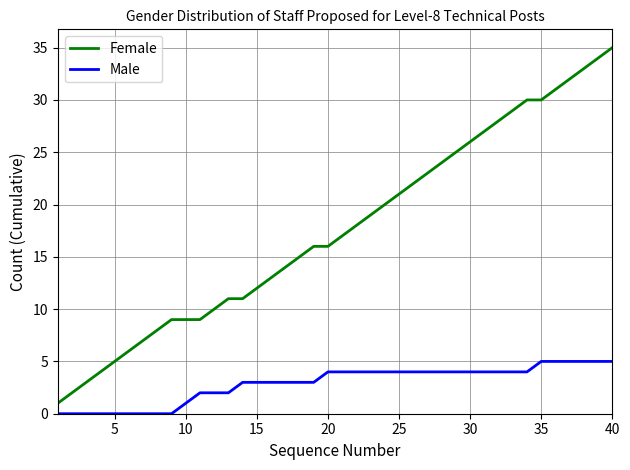

Which series has the largest total across all categories?

Female